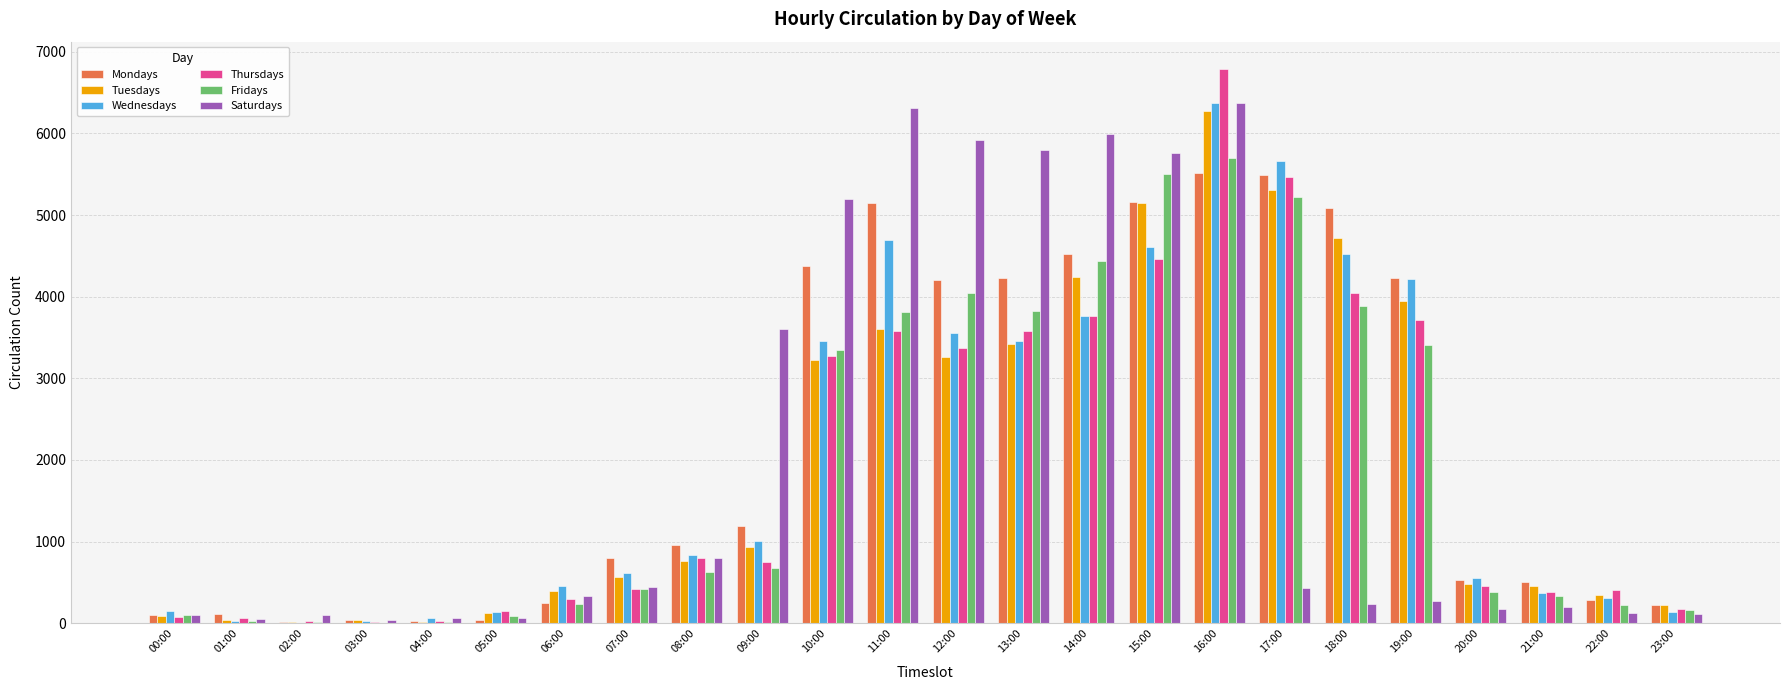

What is the greatest value displayed?

6784